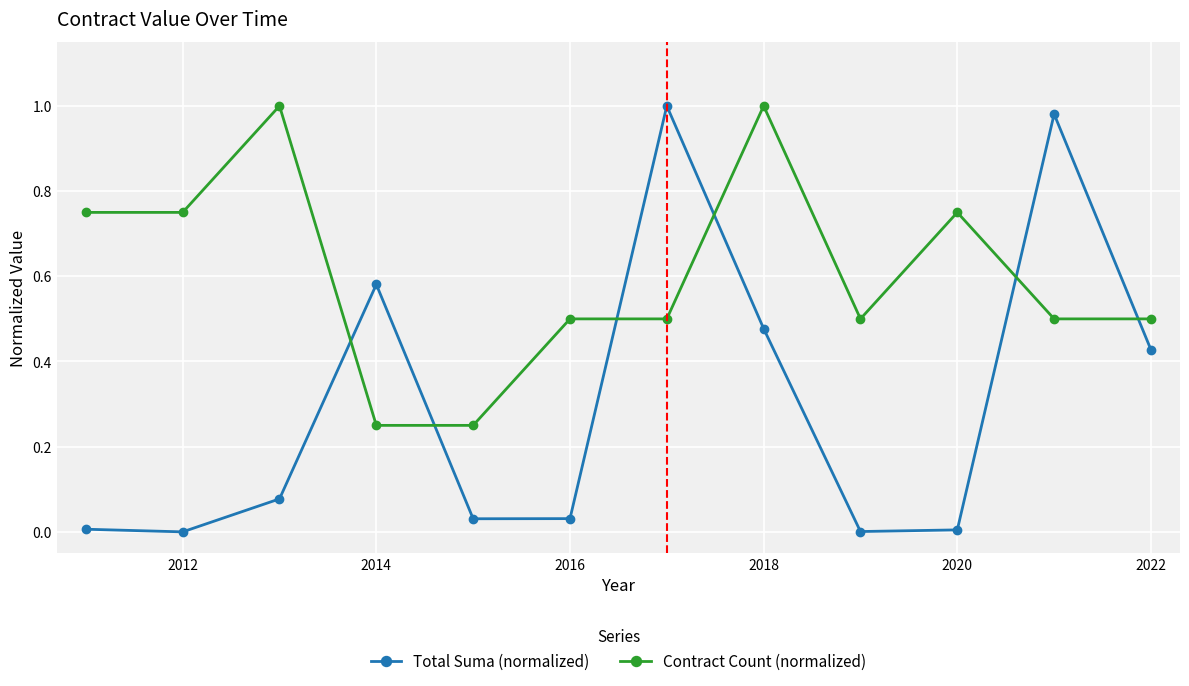

What is the sum of all Total Suma (normalized) values?

3.6